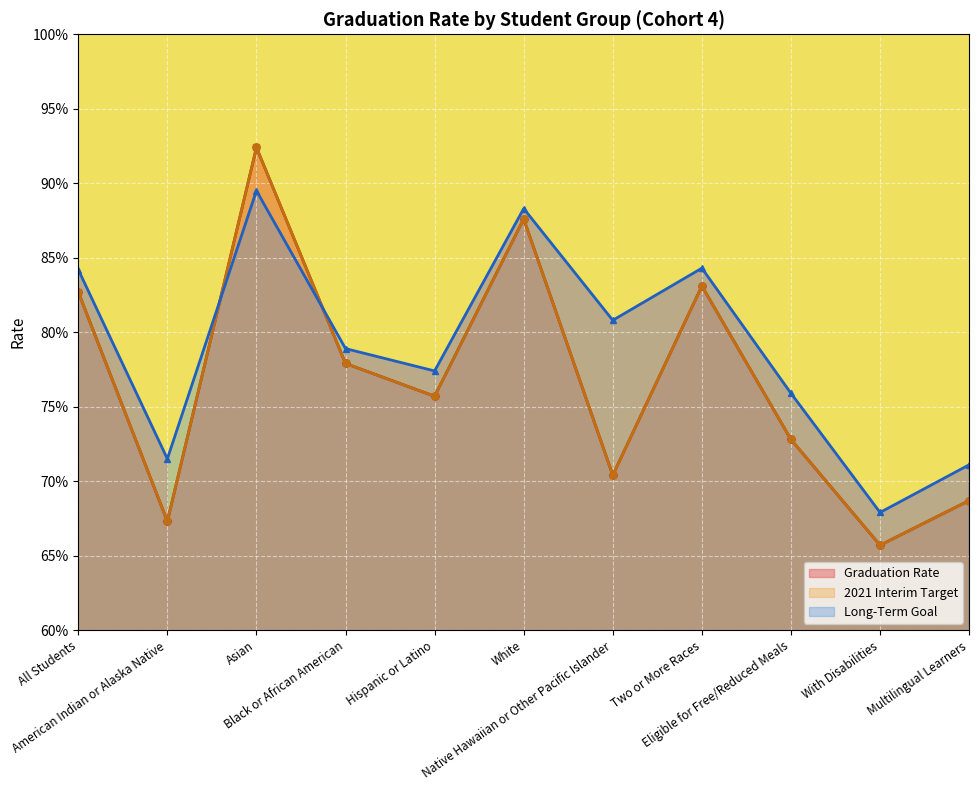

What is the minimum value shown in the chart?

0.7